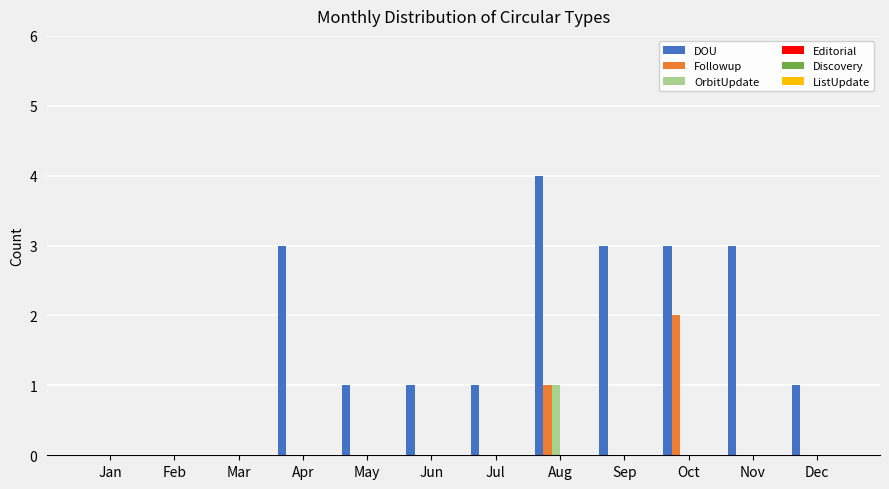

How many data points does each series have?

12